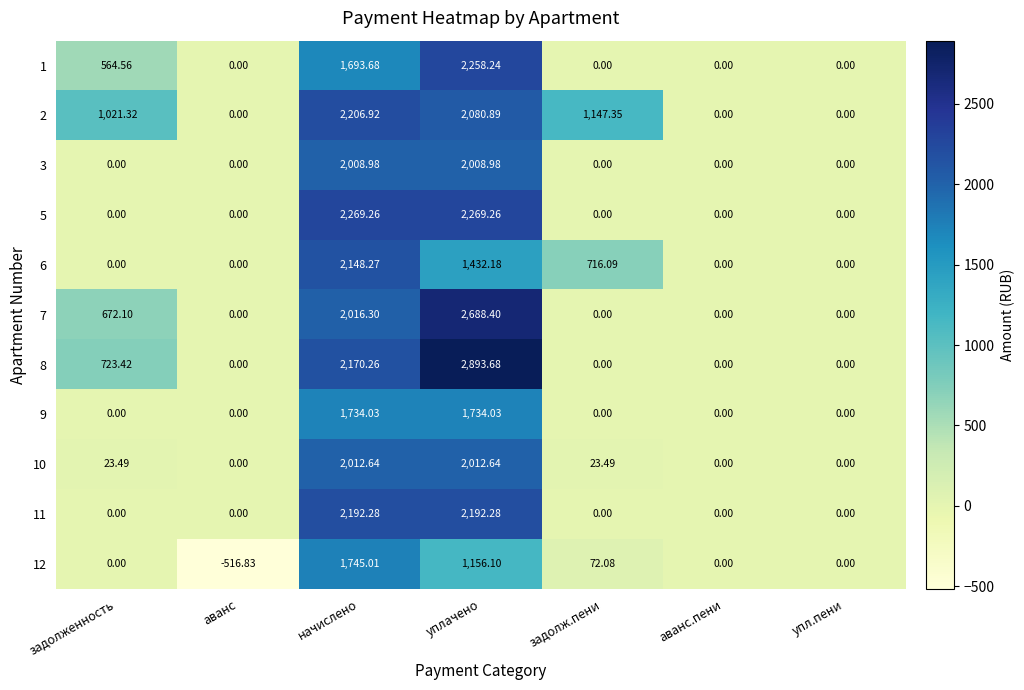

Which series has the largest total across all categories?

2